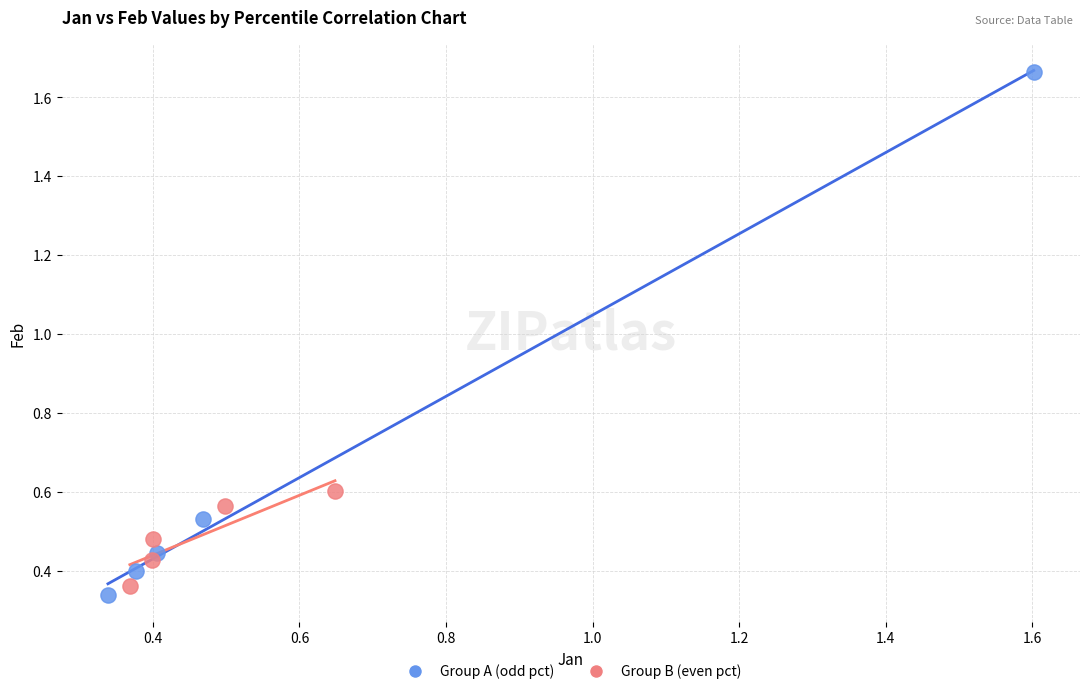

Which series contains the highest Y value?

Group A (odd pct)